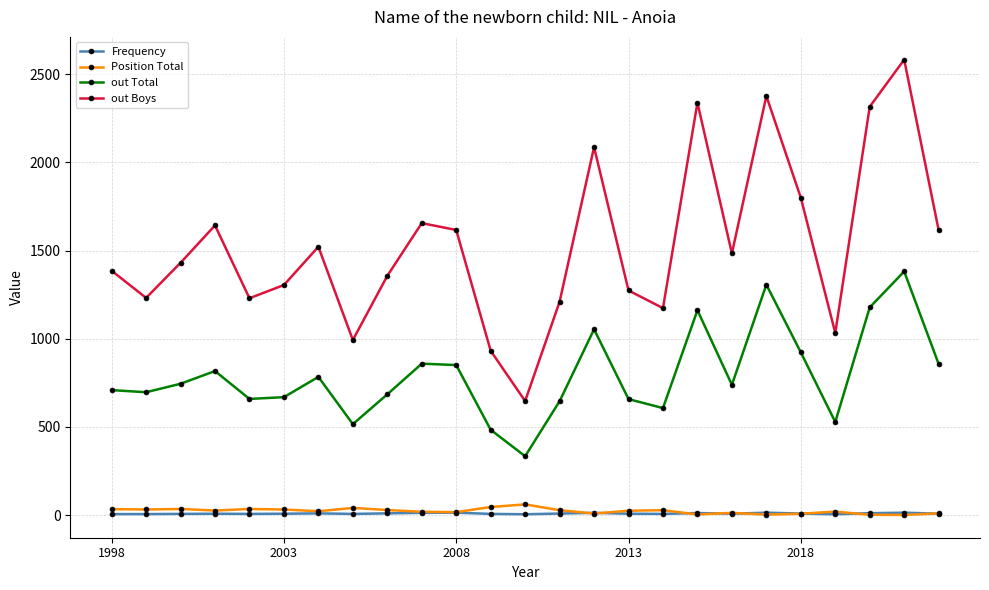

True or false: out Boys and out Total cross at least once.

False